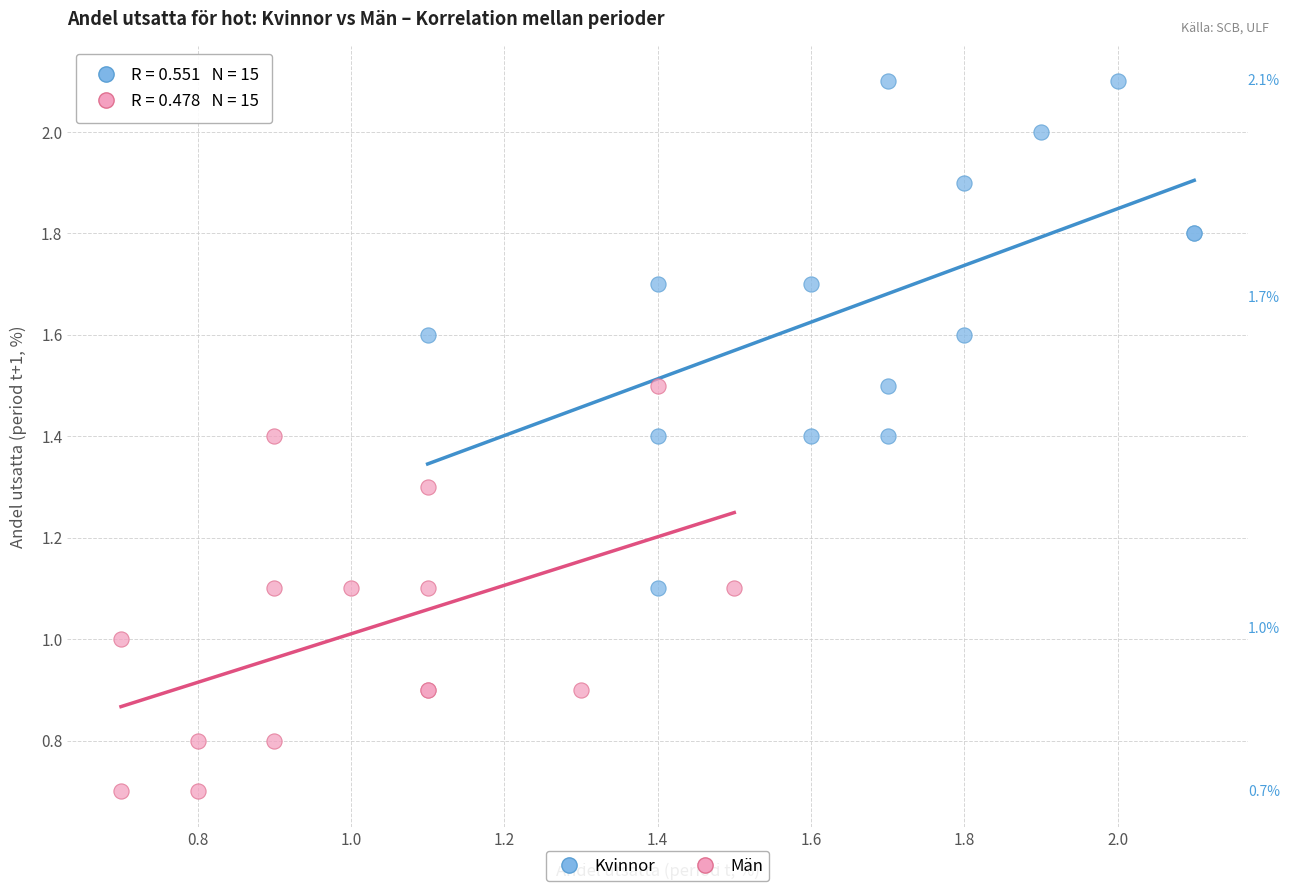

Which series has the widest spread of Y values?

Kvinnor